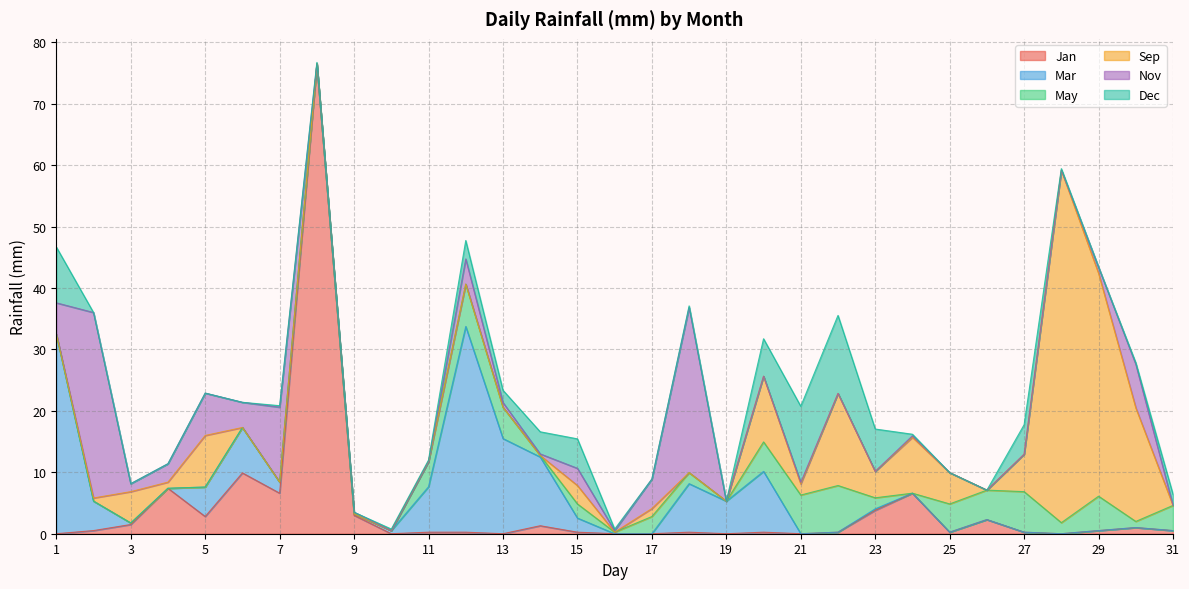

Does the chart display data point markers on the line(s)?

No